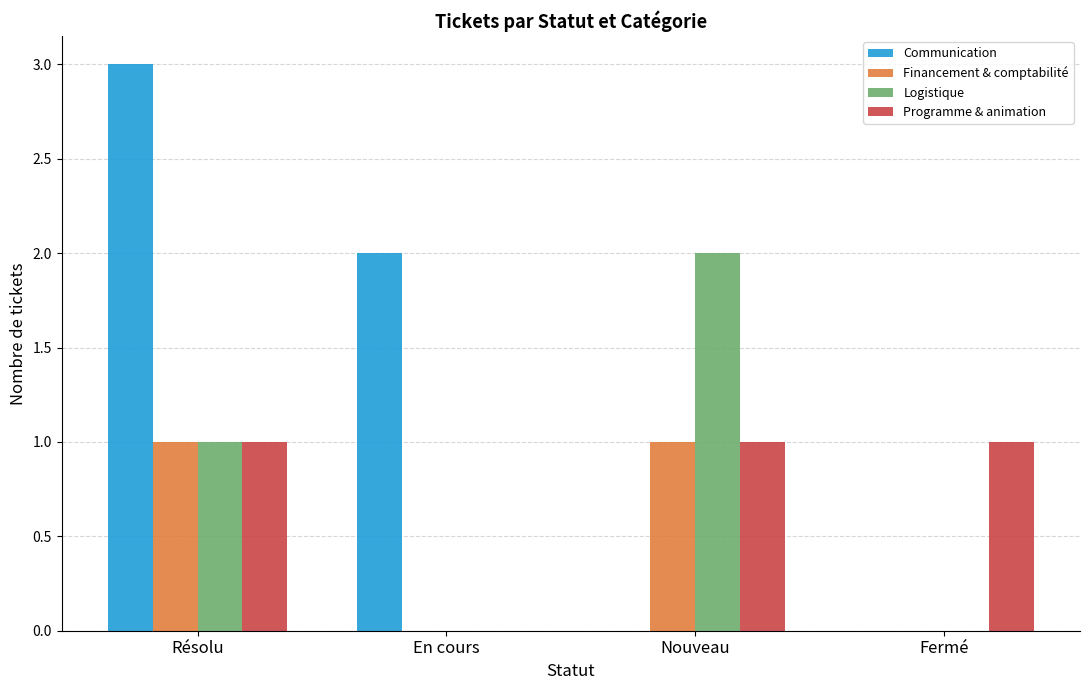

Which series has the widest spread of values?

Communication